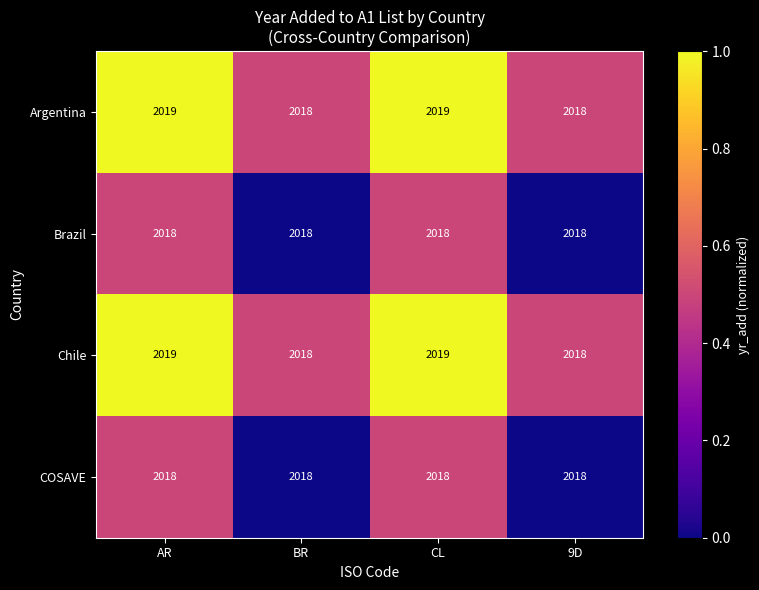

Is the value of COSAVE at AR greater than the value of Argentina at AR?

No